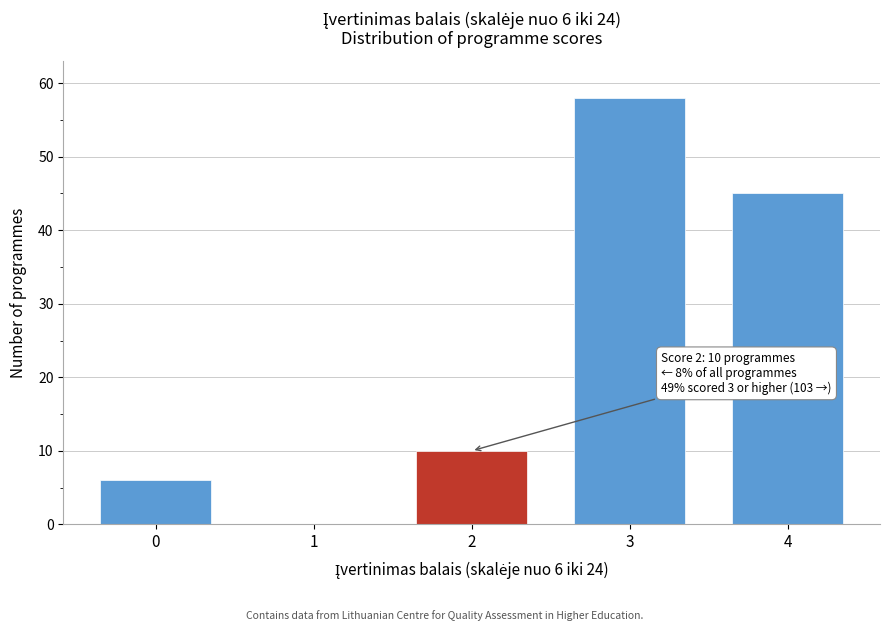

Reading left to right, list all the values displayed in this chart.

0=6	1=0	2=10	3=58	4=45